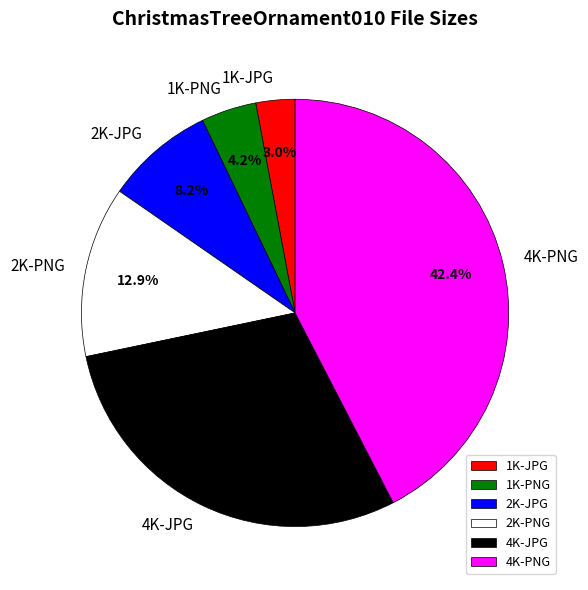

Is it true that 4K-PNG is 42% of the pie?

True